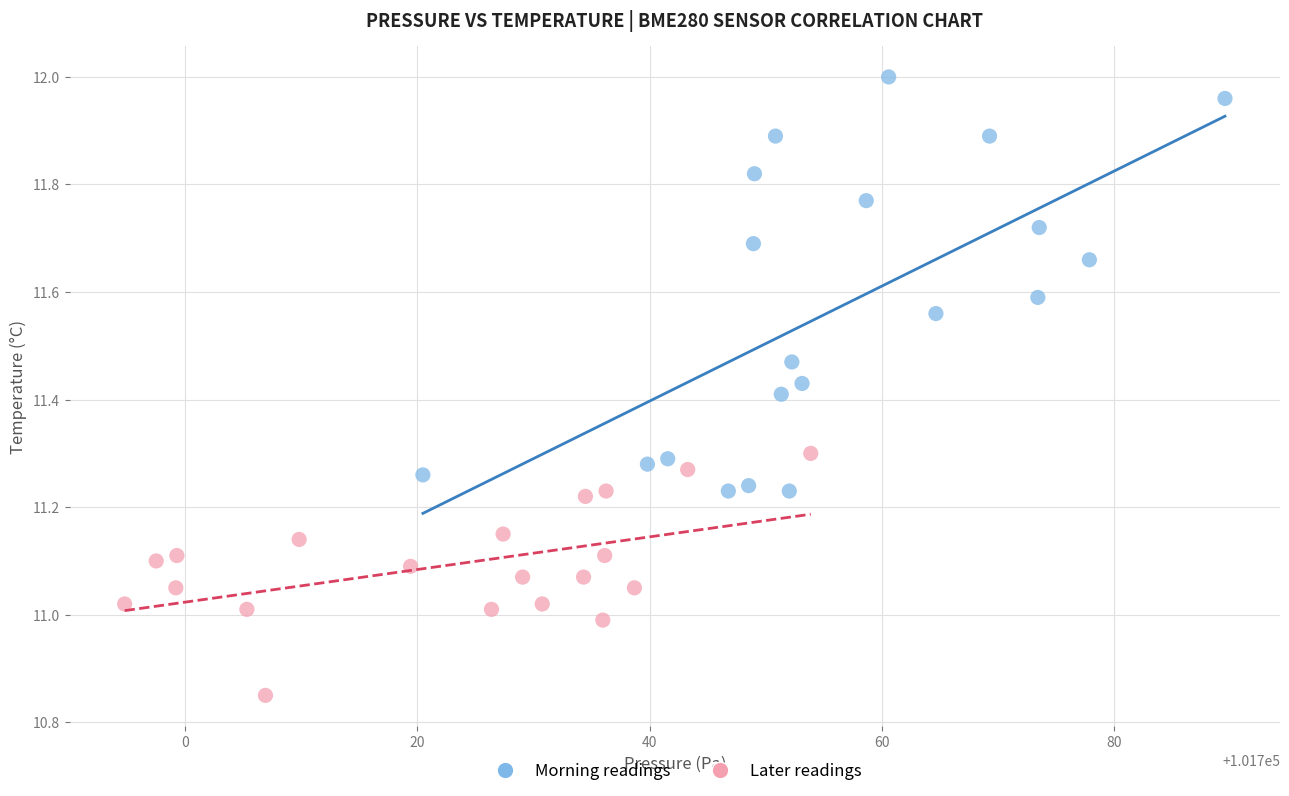

Which series contains the highest Y value?

Morning readings